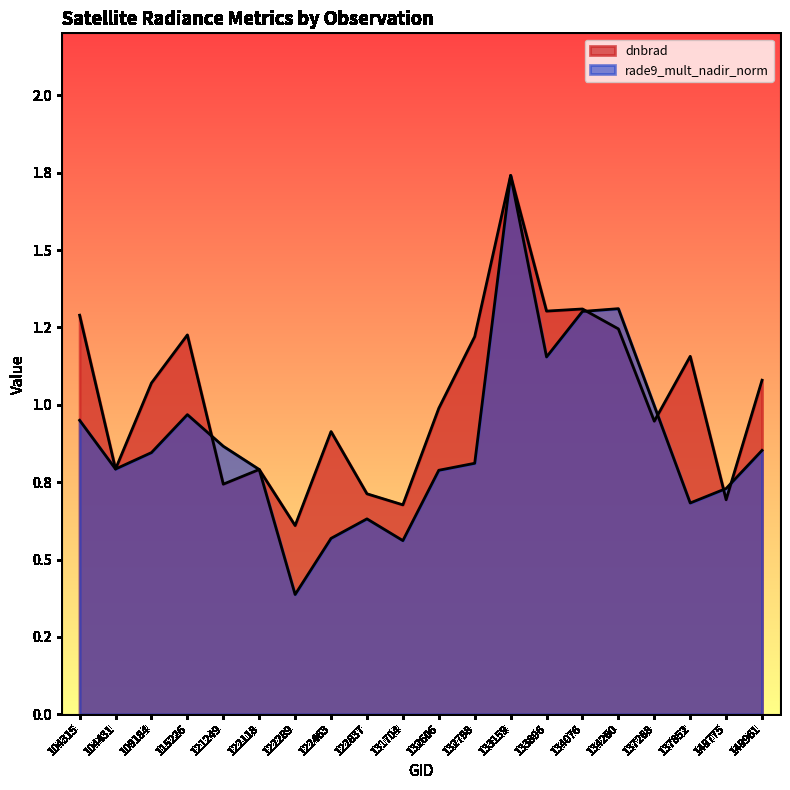

What is the spread (max minus min) of values at 122837?

0.1